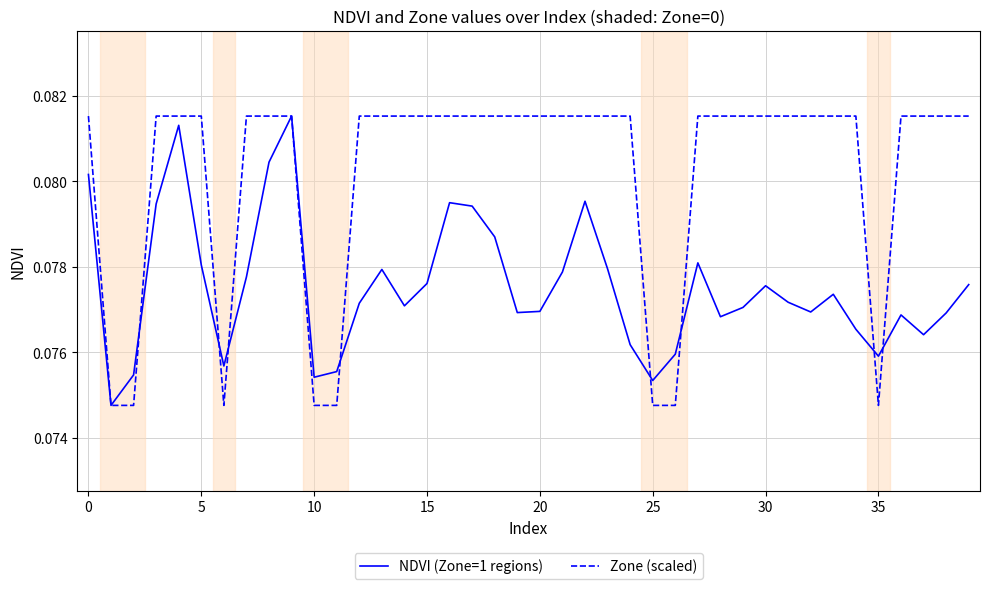

Rank the series by their average value, from lowest to highest.

NDVI (Zone=1 regions), Zone (scaled)